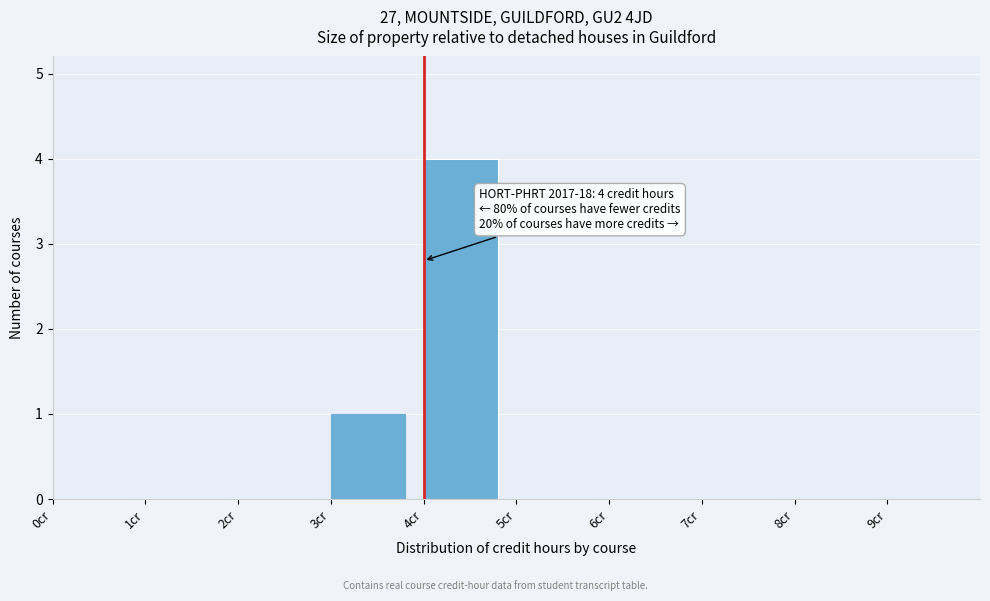

Which range on the x-axis has the tallest bar?

4 to 5